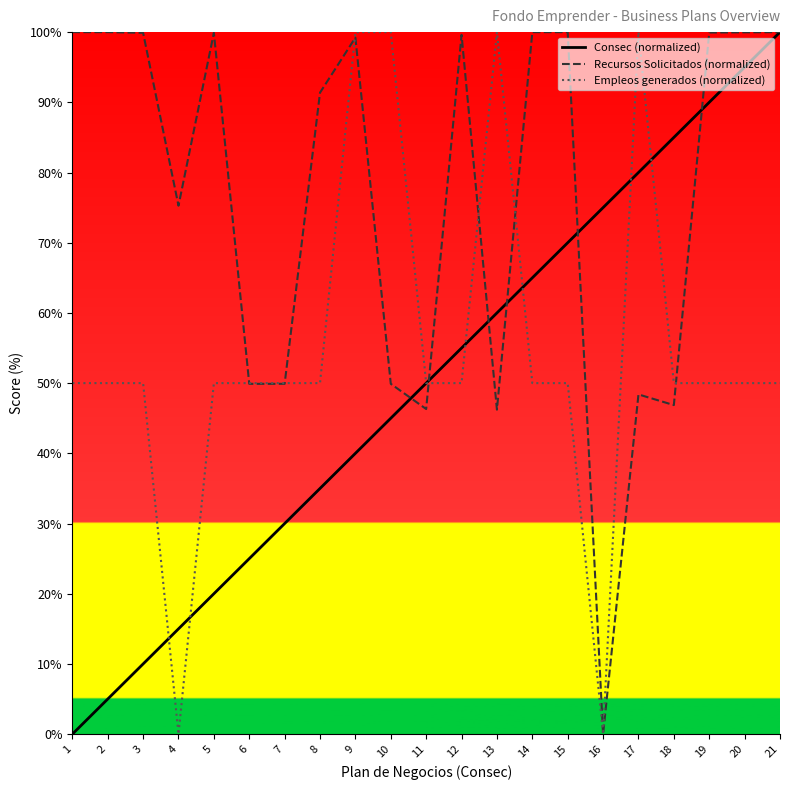

What value does the Recursos Solicitados (normalized) series have at 1?

100.0